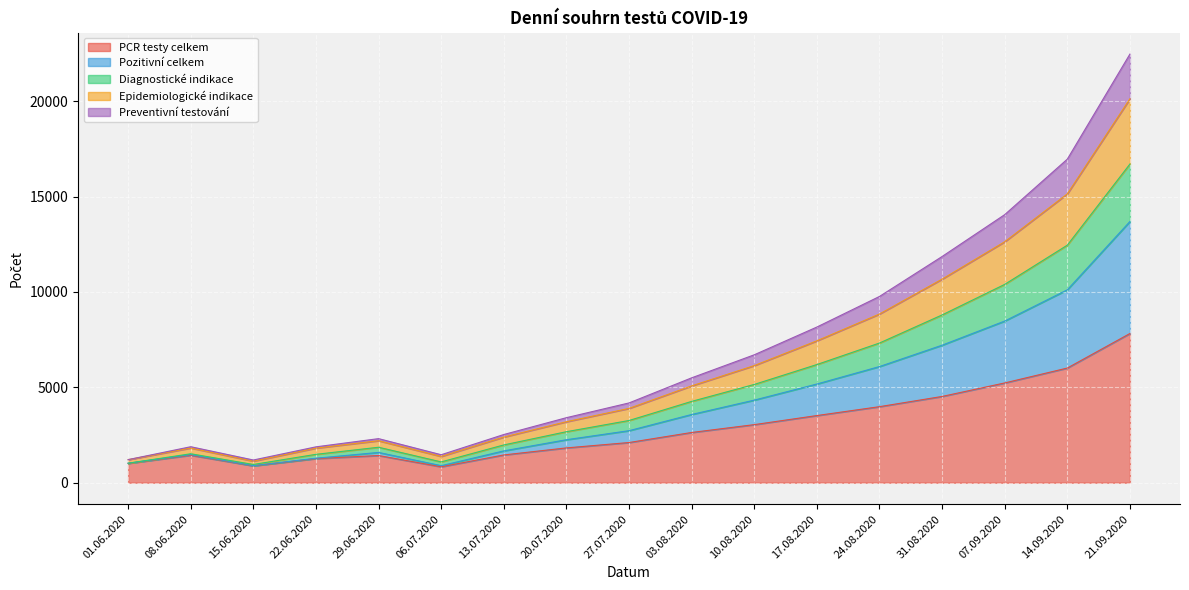

Which has a higher value, 31.08.2020 or 29.06.2020?

31.08.2020